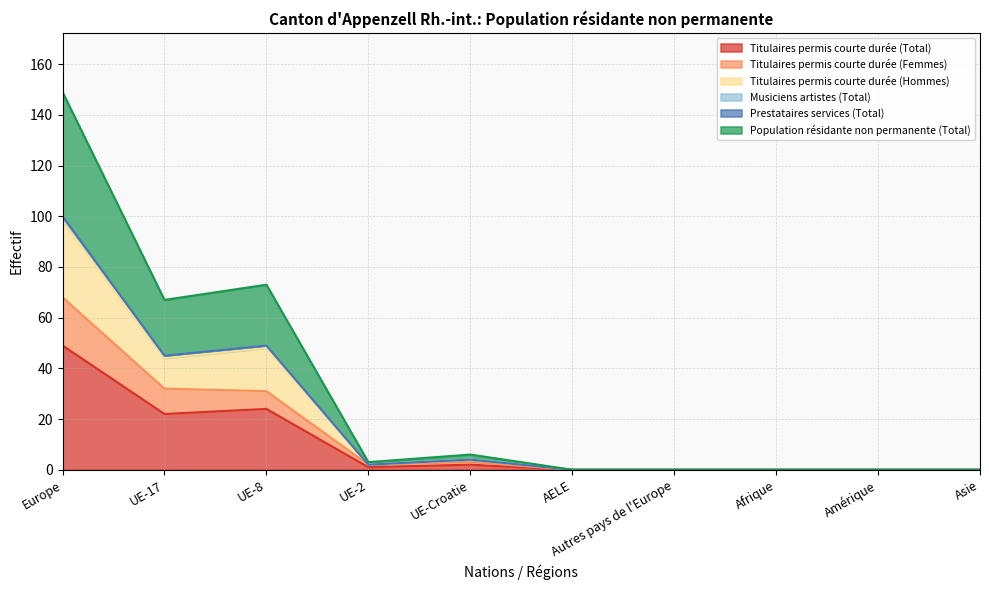

Which series has the largest total across all categories?

Population résidante non permanente (Total)